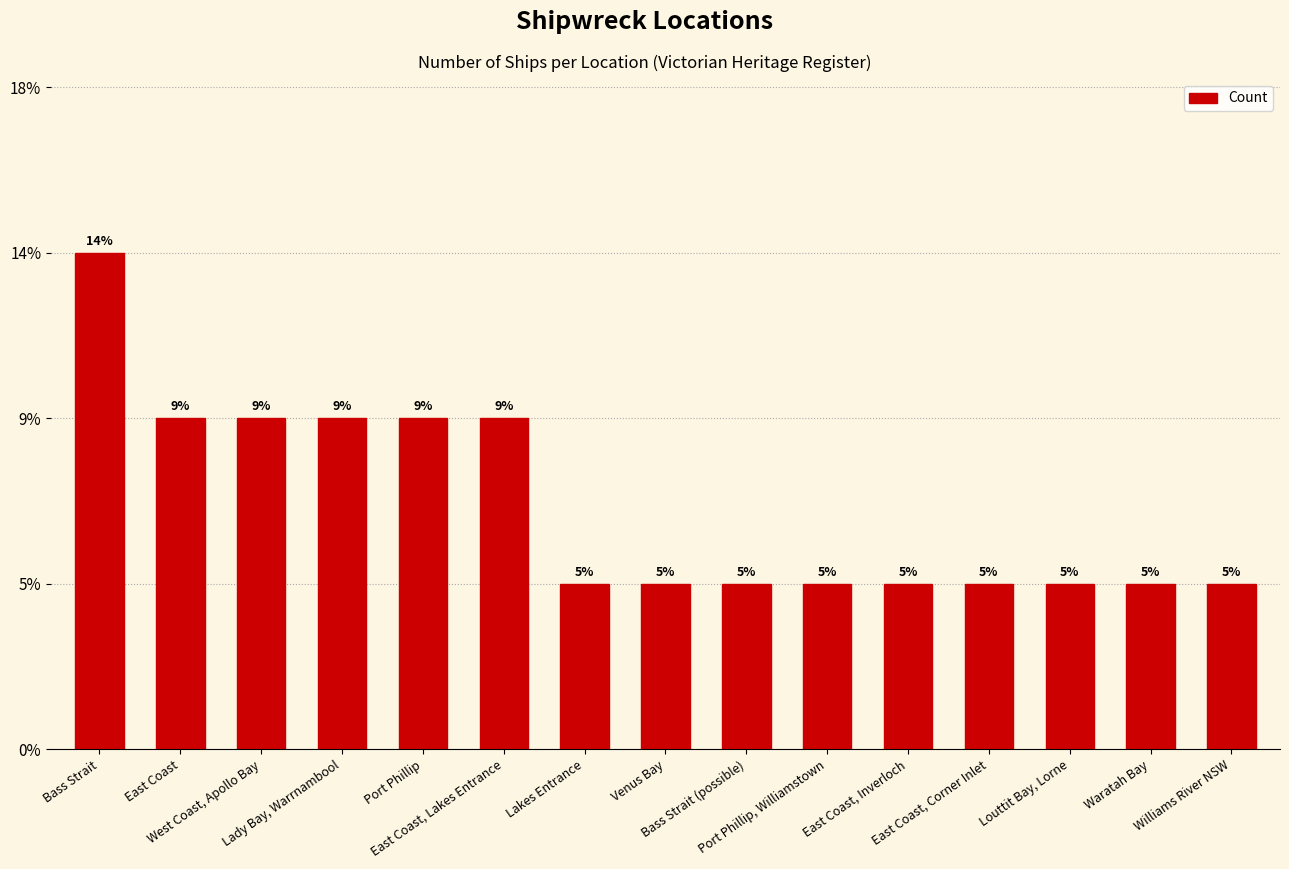

How many values are between 1 and 2?

14